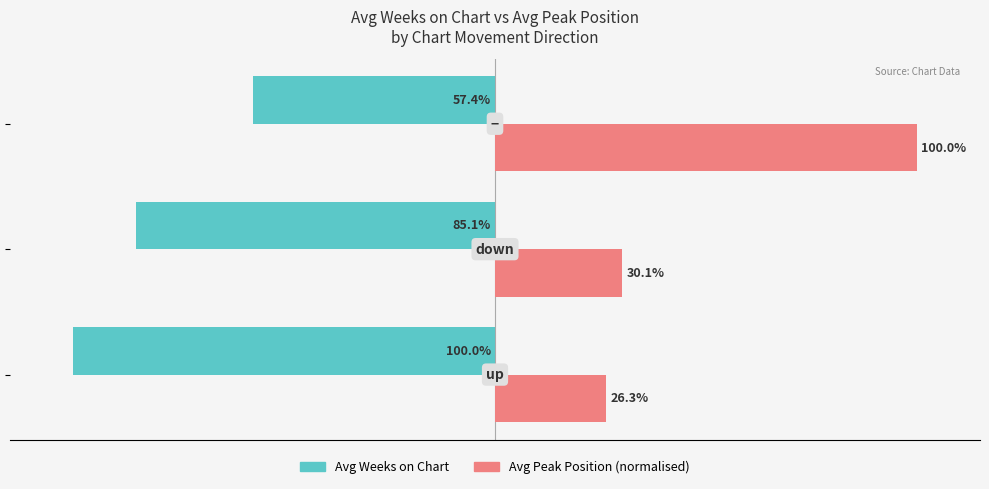

Rank the series by their maximum value, from lowest to highest.

Avg Weeks on Chart, Avg Peak Position (normalised)